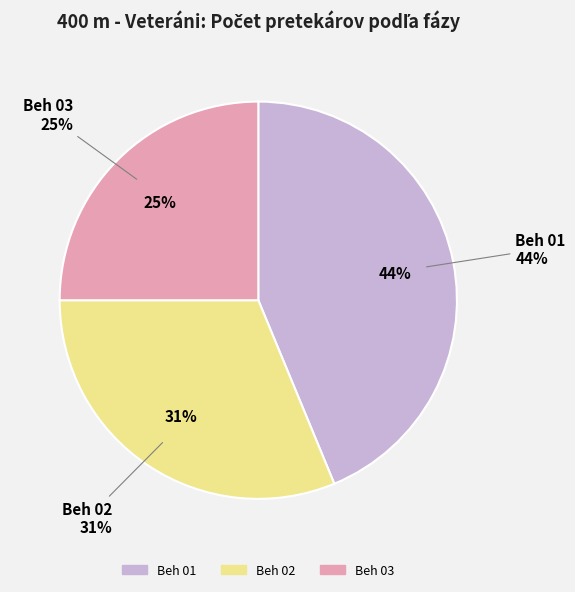

What is the largest slice in the pie chart?

Beh 01